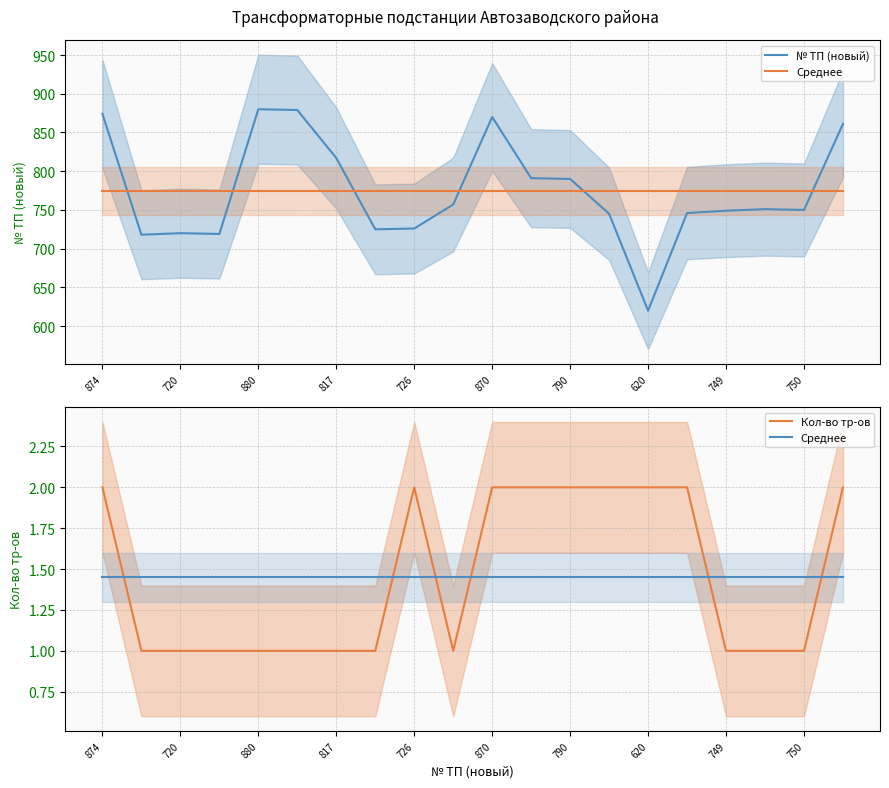

Which series has the widest spread of values?

№ ТП (новый)